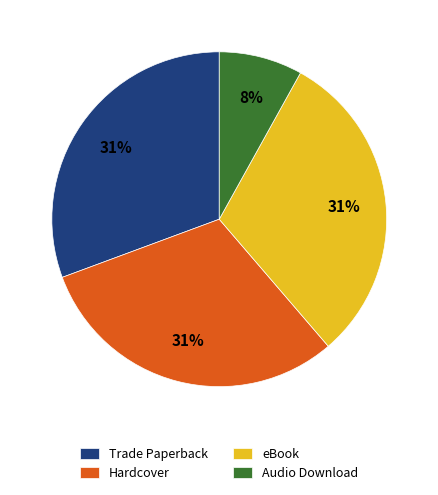

To the nearest percent, what percentage of the pie is eBook?

31%